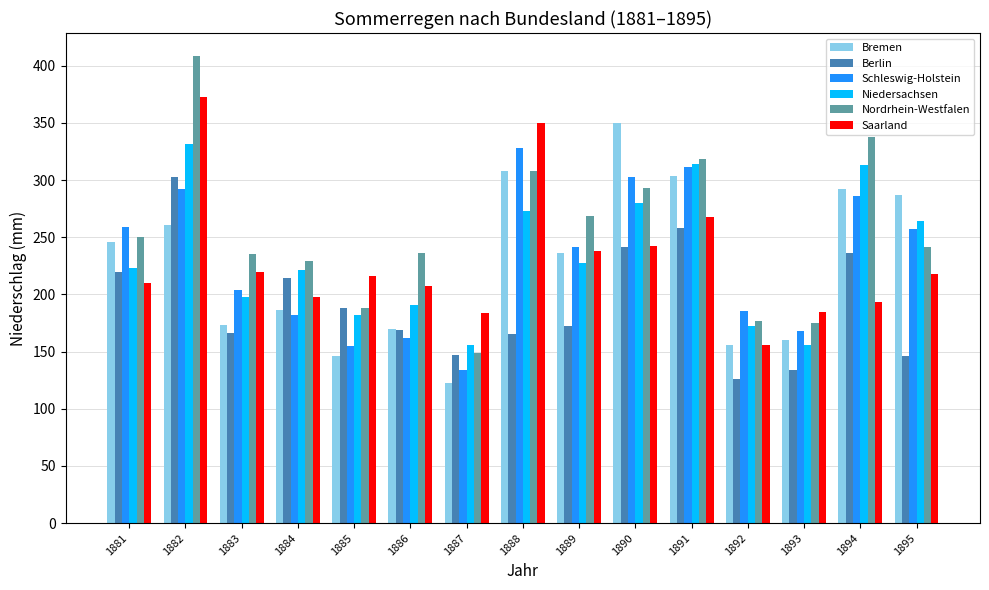

What are all the series names shown in the legend?

Bremen, Berlin, Schleswig-Holstein, Niedersachsen, Nordrhein-Westfalen, Saarland